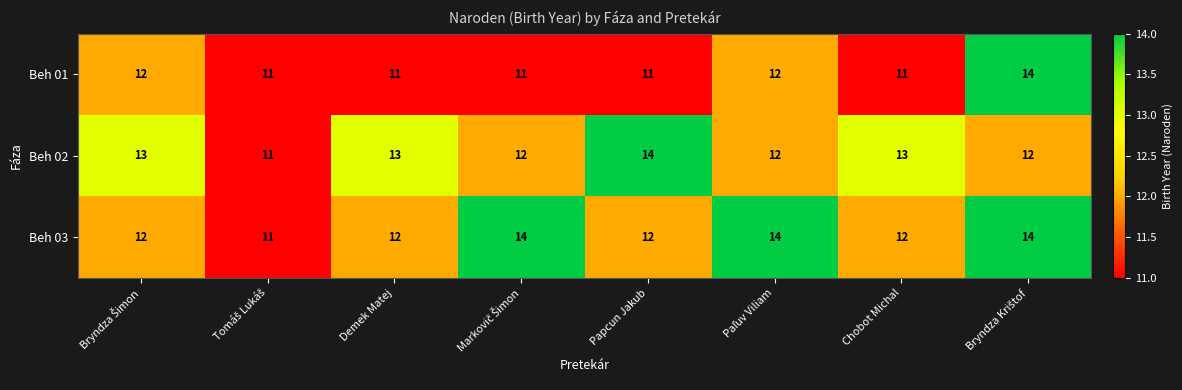

Reading left to right, what are all the values shown in this chart?

Beh 01: 12	11	11	11	11	12	11	14
Beh 02: 13	11	13	12	14	12	13	12
Beh 03: 12	11	12	14	12	14	12	14